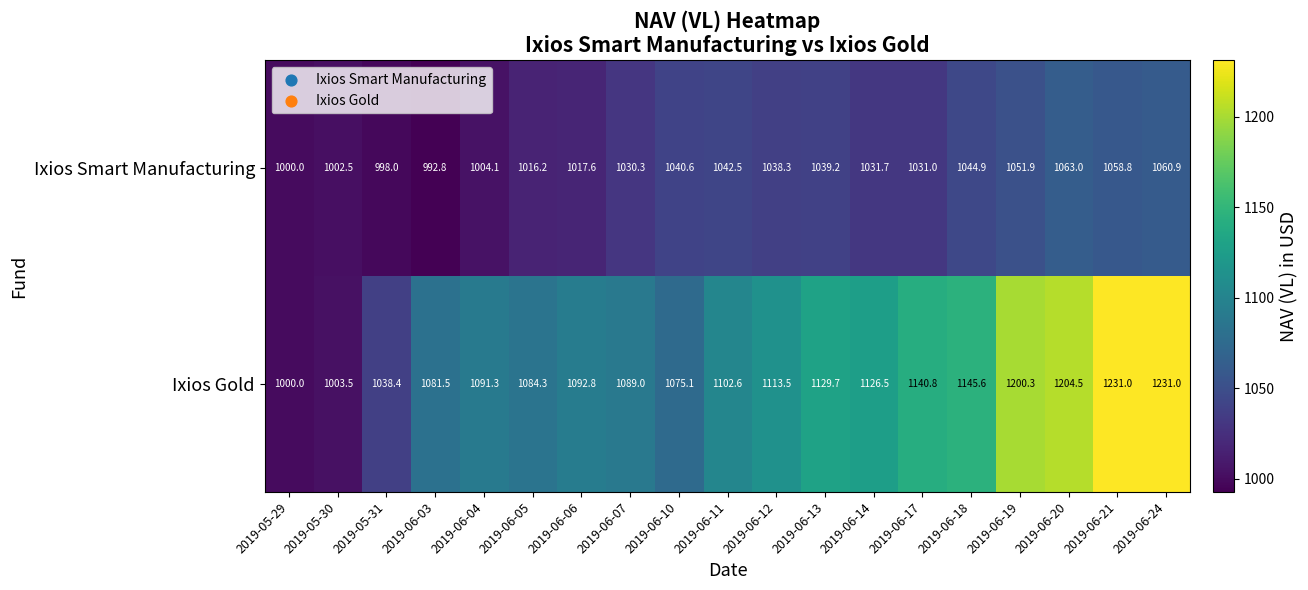

List the series in order of their overall mean, highest first.

Ixios Gold, Ixios Smart Manufacturing